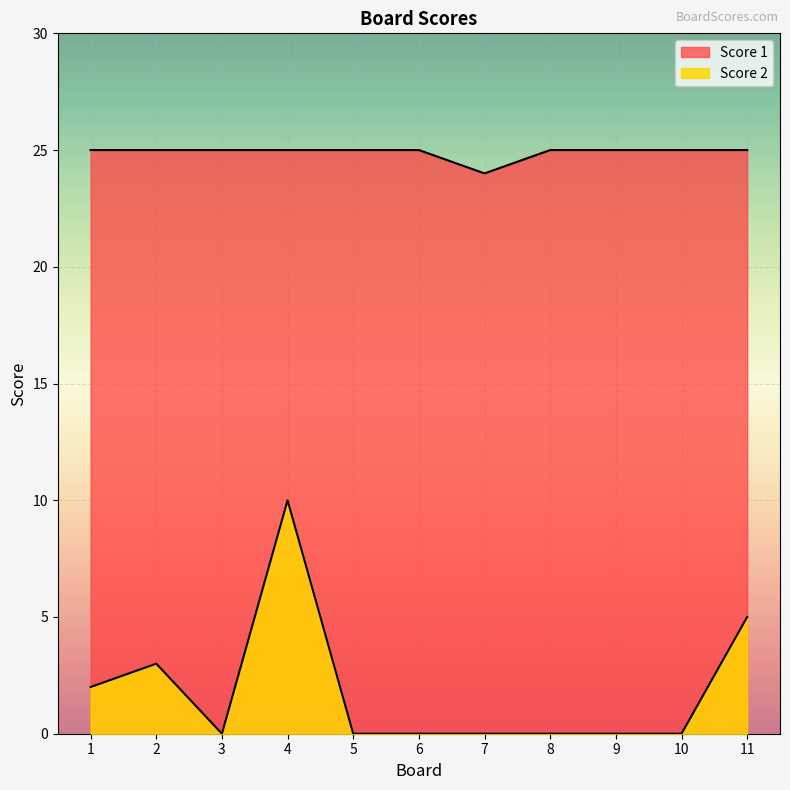

What is the maximum value for Score 2?

10